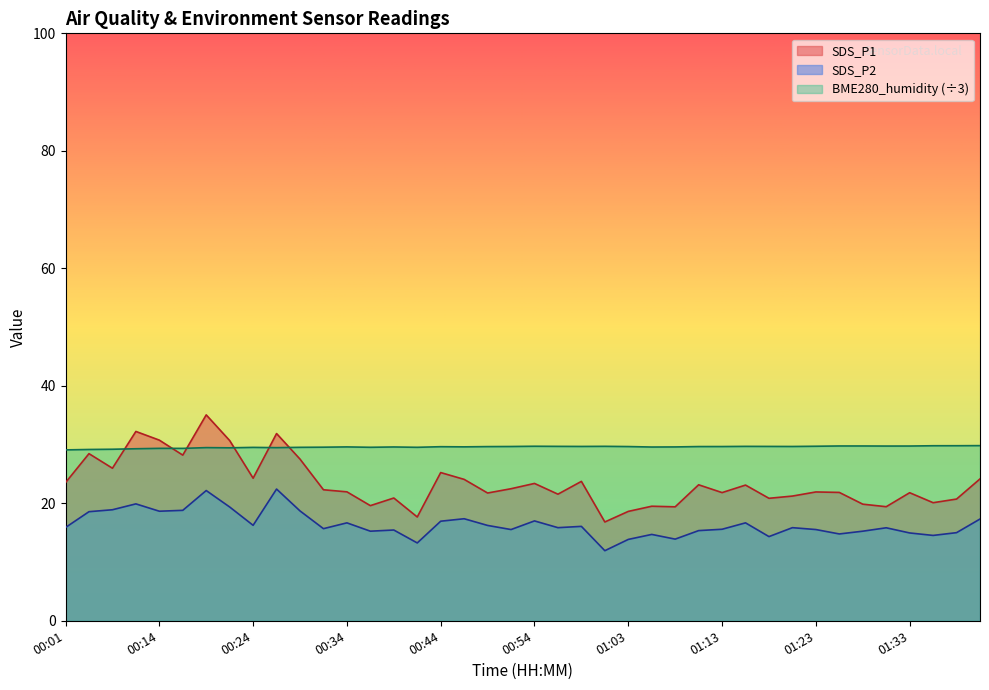

Where is the first local minimum for SDS_P2?

00:14